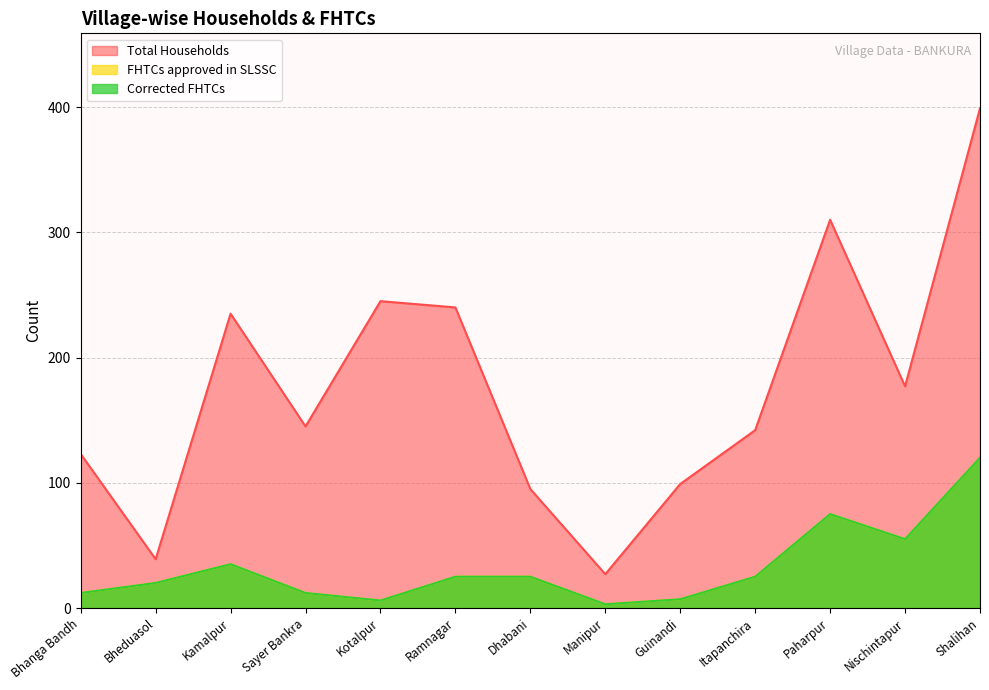

At which label is Corrected FHTCs closest to 61?

Nischintapur